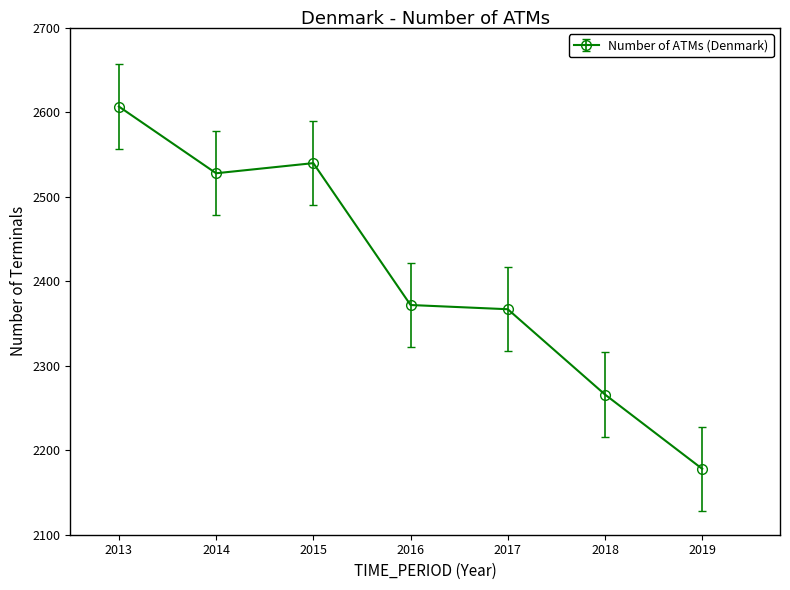

Which has a higher value, 2013 or 2017?

2013